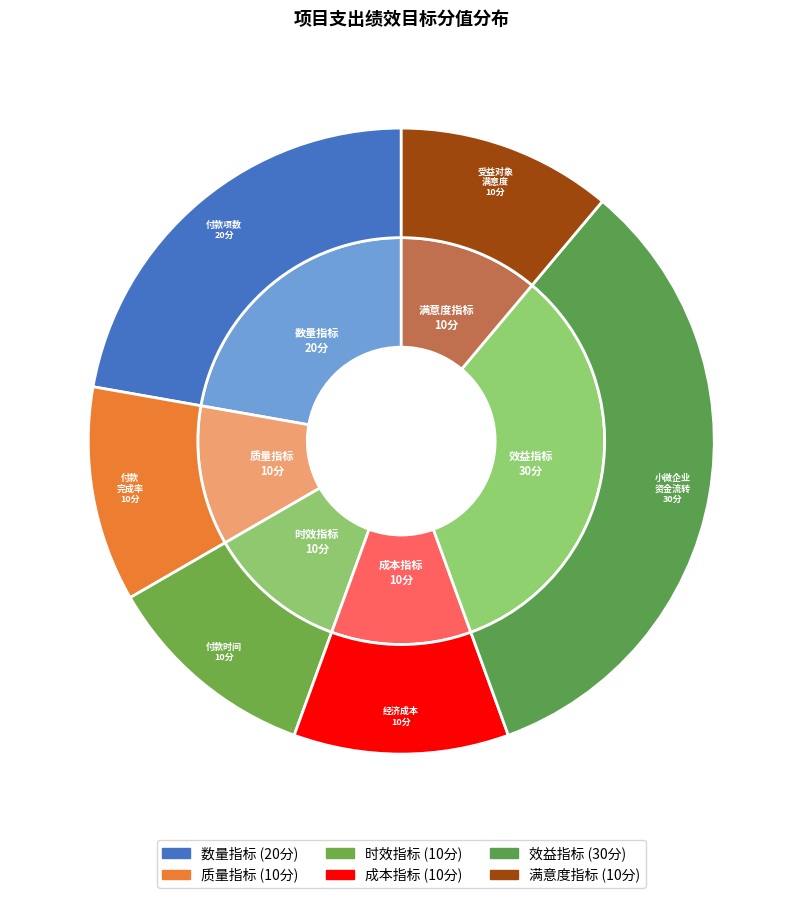

What percentage is the 数量指标 slice, to the nearest percent?

22%